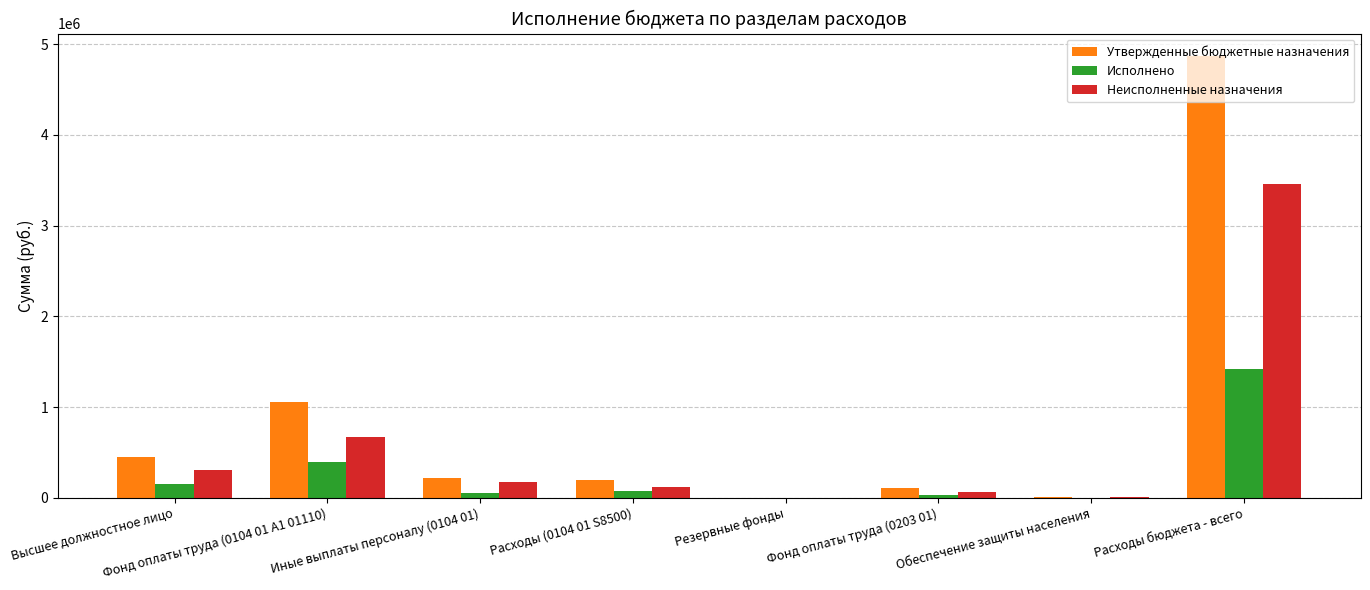

At which label does Исполнено reach its peak?

Расходы бюджета - всего